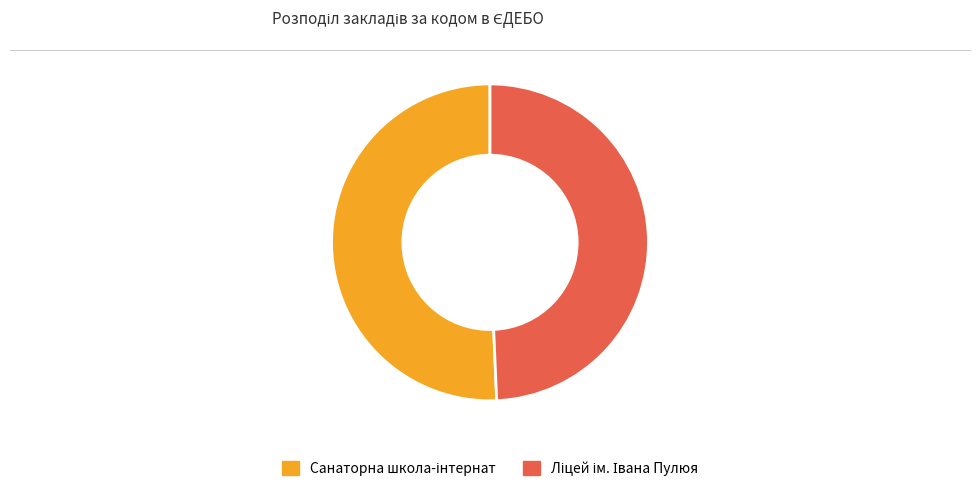

Does any single category account for the majority?

Yes